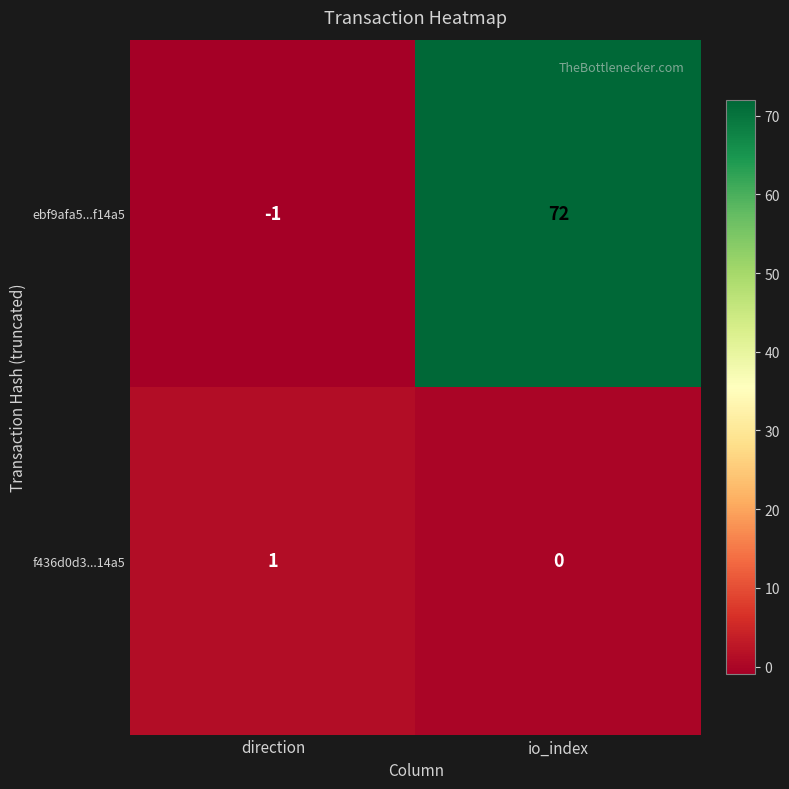

Reading left to right, what are all the values shown in this chart?

ebf9afa5...f14a5: -1	72
f436d0d3...14a5: 1	0